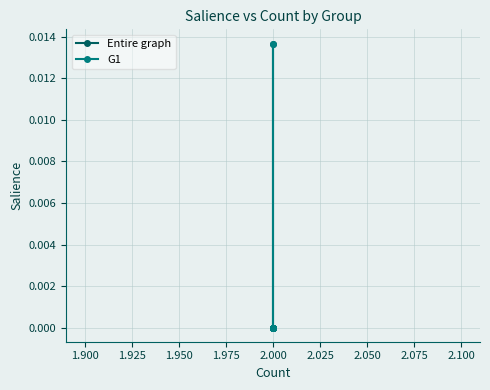

True or false: Entire graph has a value of -0.0 at 2.000.

False